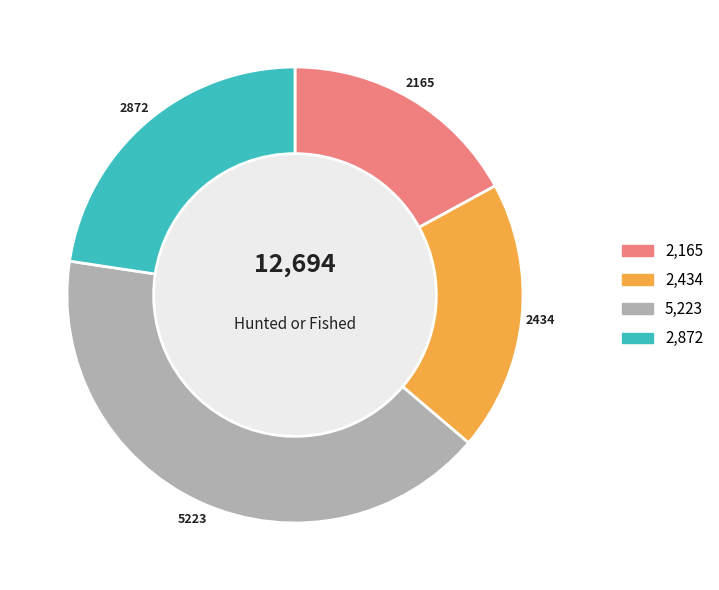

Is there any slice that represents more than half of the pie?

No